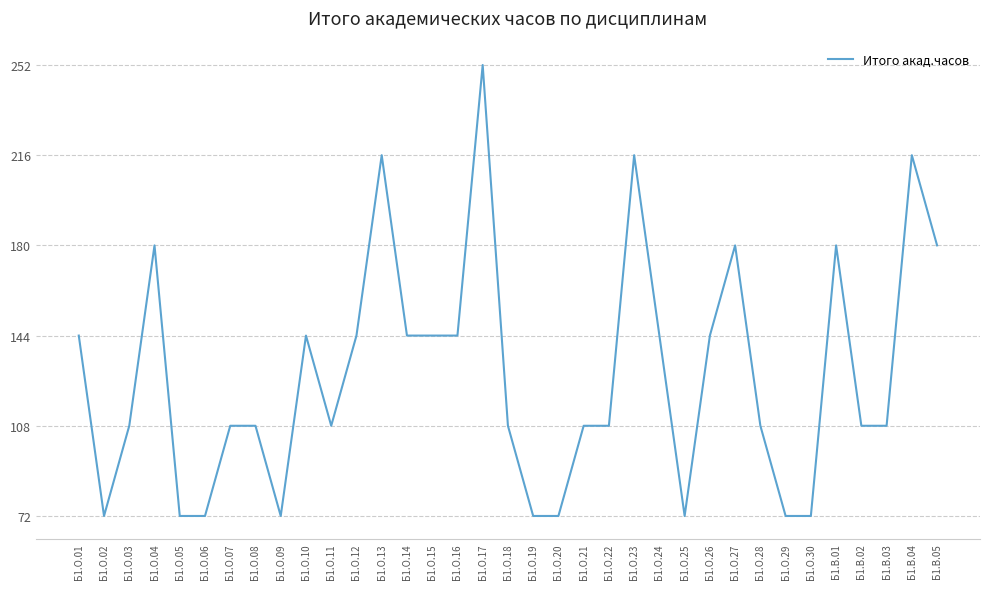

The chart shows a value of 64 at Б1.О.13. True or false?

False